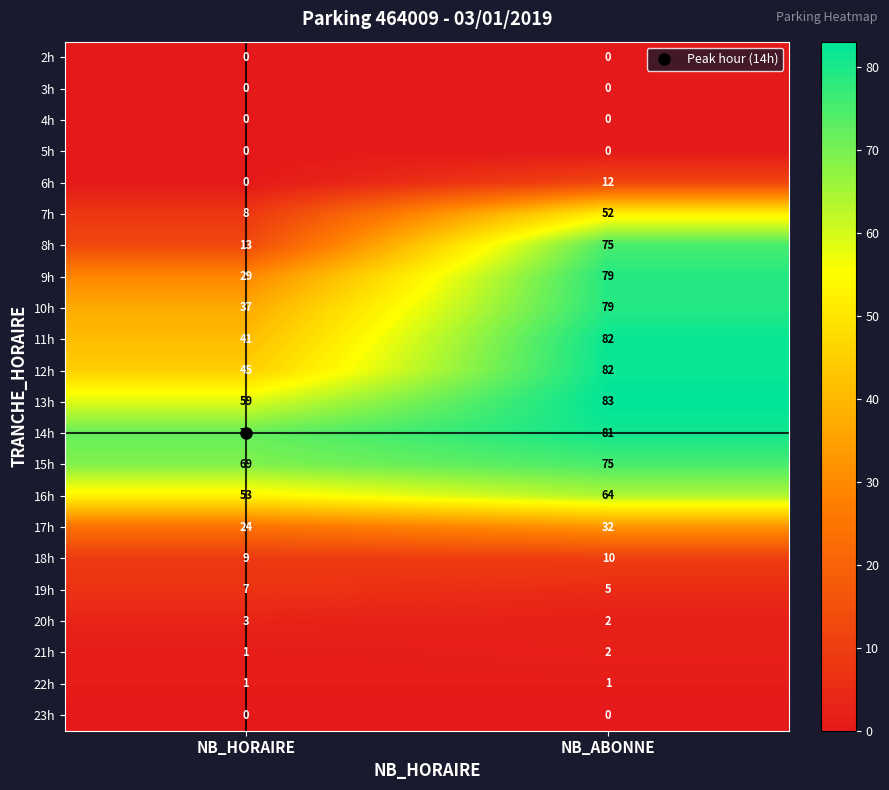

Count the number of categories in the chart.

2